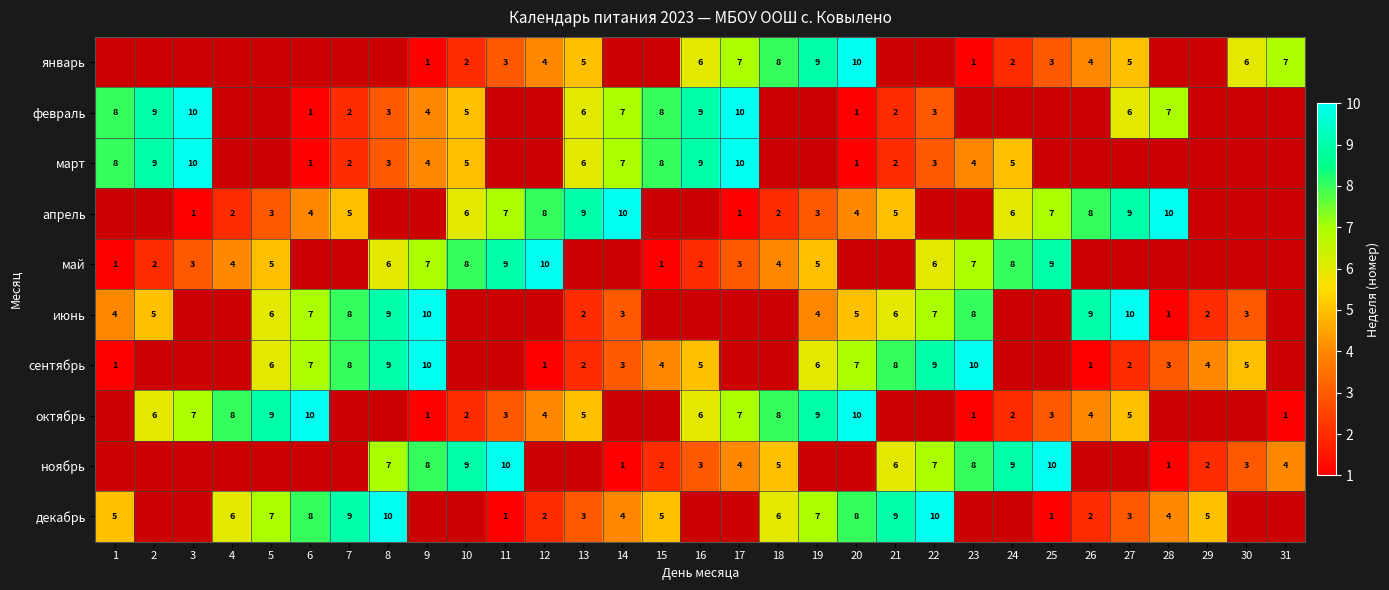

Is it true that октябрь equals 1 at 9?

True